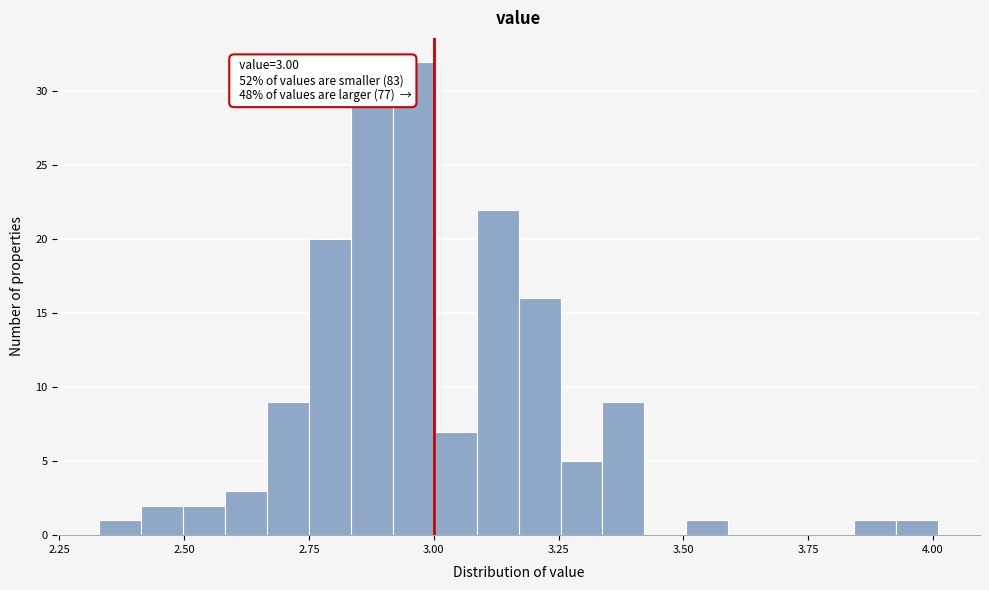

Read against the x-axis, roughly where is the centre of the tallest bar?

2.95